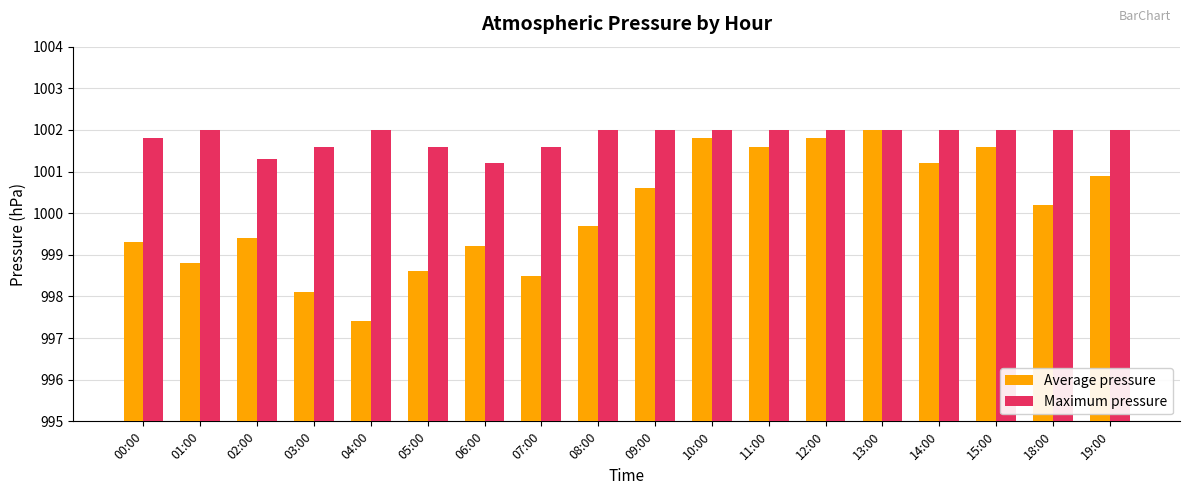

Is it true that Average pressure equals 1746.2 at 19:00?

False